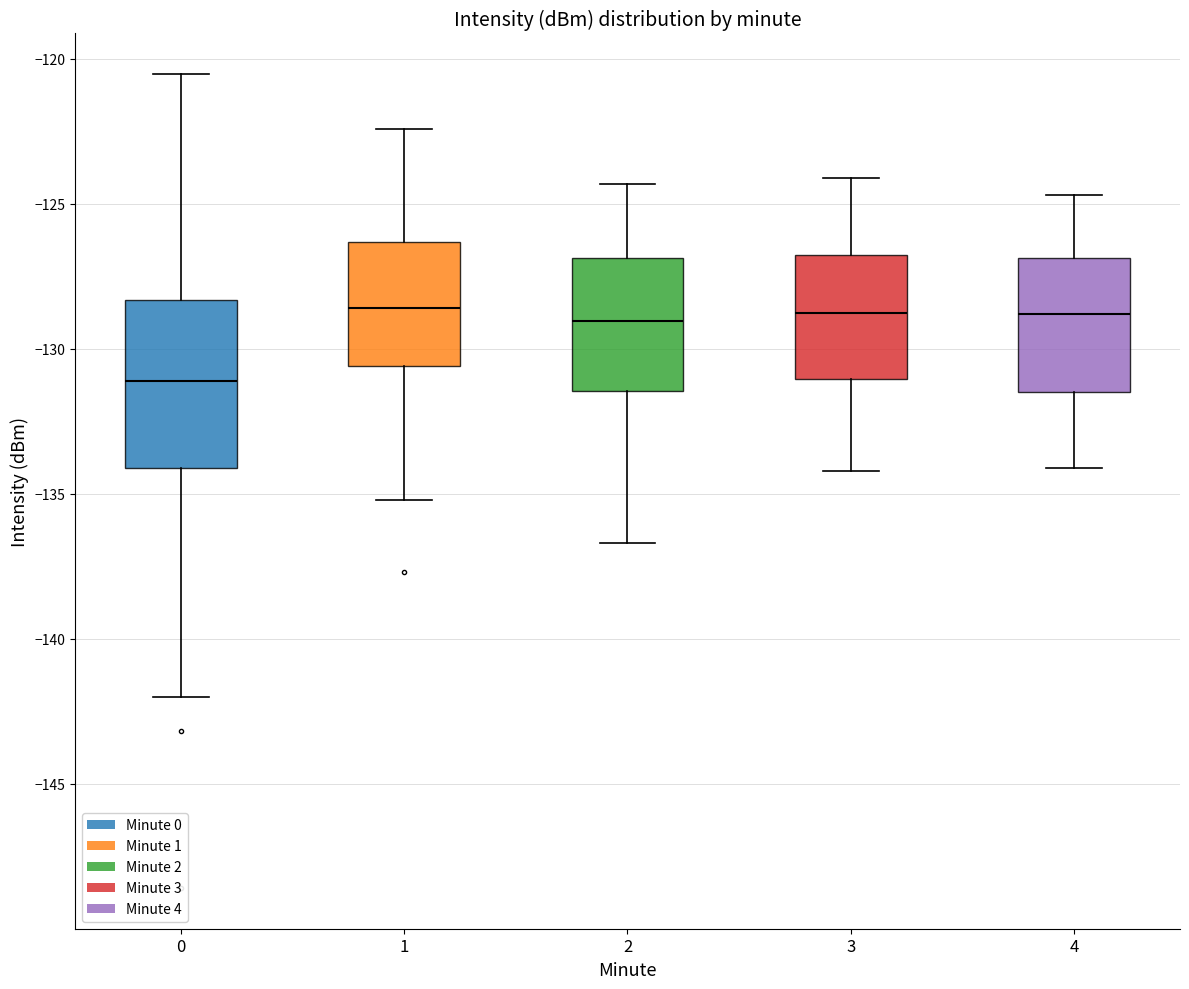

Reading left to right, transcribe this box plot: for each box, give where its median line is, the range the box spans, and where its two whiskers end, as read against the y-axis. The values are not printed on the chart, so give them approximately, as read against the axis.

0: median -131.0, box -134.0 to -128.5, whiskers -142.0 to -120.5
1: median -128.5, box -130.5 to -126.5, whiskers -135.0 to -122.5
2: median -129.0, box -131.5 to -127.0, whiskers -136.5 to -124.5
3: median -128.5, box -131.0 to -126.5, whiskers -134.0 to -124.0
4: median -129.0, box -131.5 to -127.0, whiskers -134.0 to -124.5